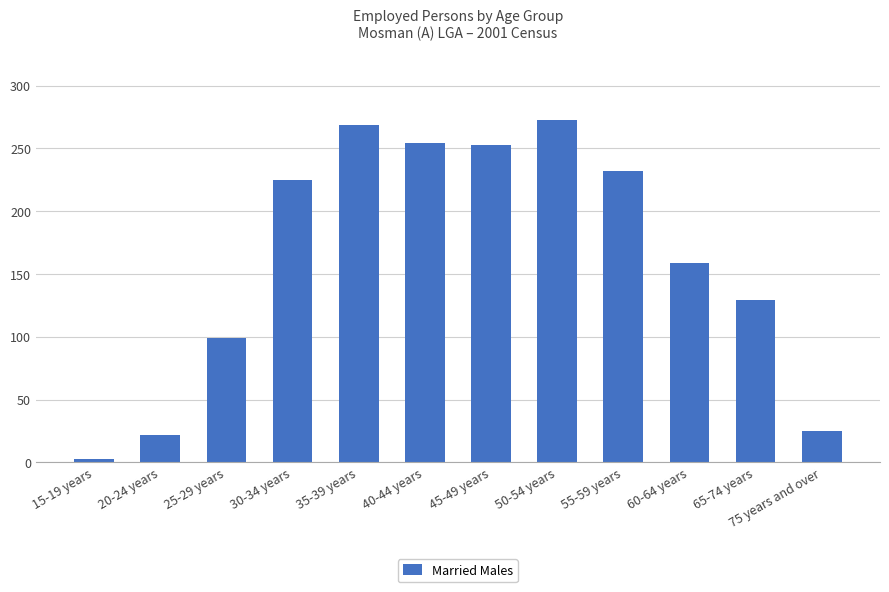

What is the average value?

162